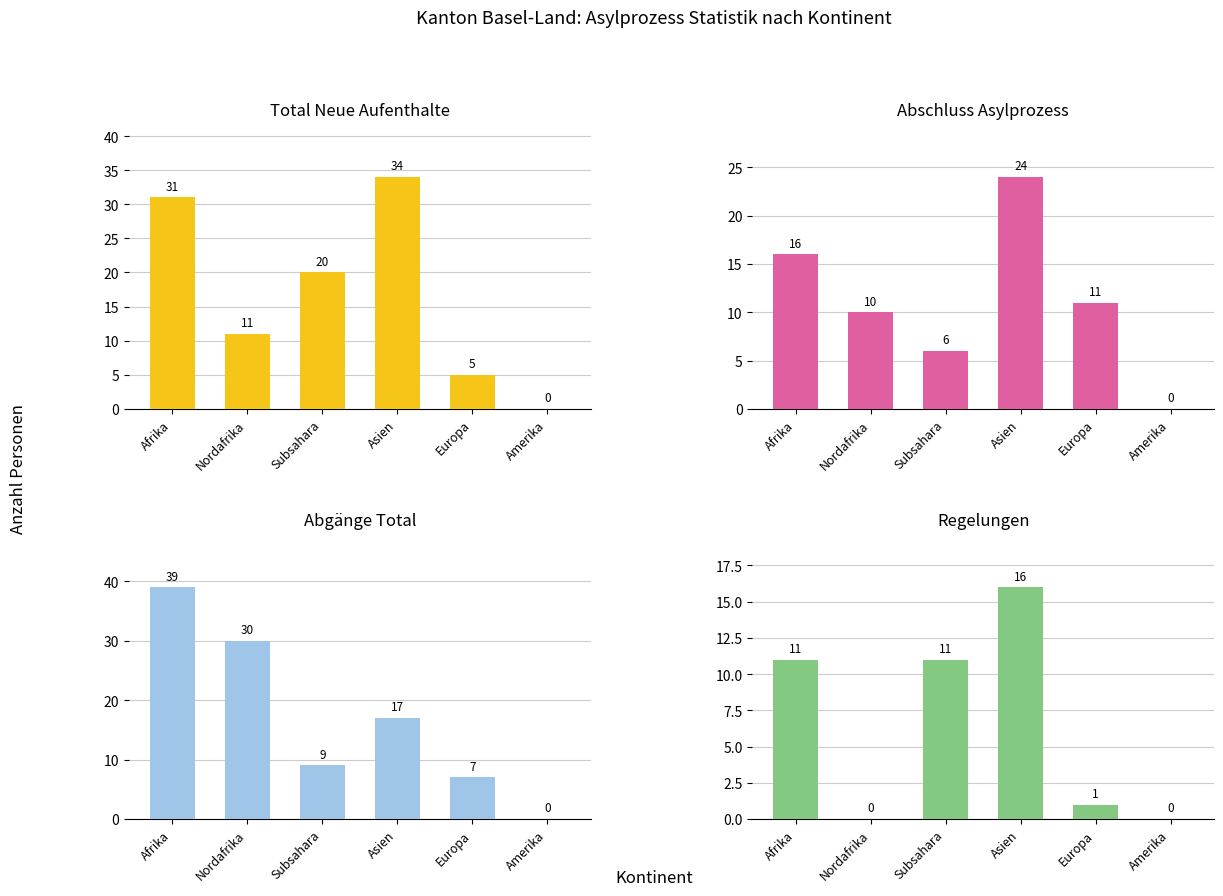

At which label does Regelungen (col_6) reach its peak?

Asien